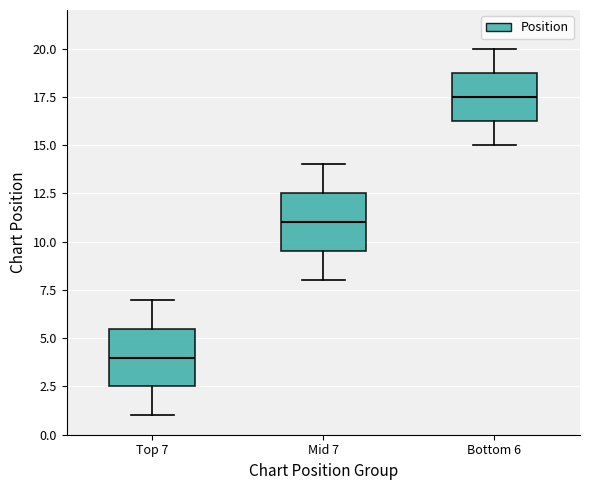

Reading left to right, transcribe this box plot: for each box, give where its median line is, the range the box spans, and where its two whiskers end, as read against the y-axis. The values are not printed on the chart, so give them approximately, as read against the axis.

Top 7: median 4.0, box 2.5 to 5.5, whiskers 1.0 to 7.0
Mid 7: median 11.0, box 9.5 to 12.5, whiskers 8.0 to 14.0
Bottom 6: median 17.5, box 16.5 to 19.0, whiskers 15.0 to 20.0